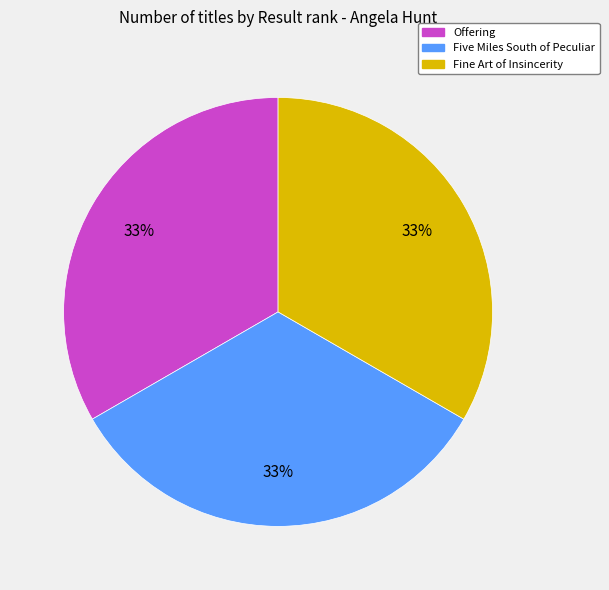

Do Fine Art of Insincerity and Five Miles South of Peculiar together represent more than half of the pie?

Yes